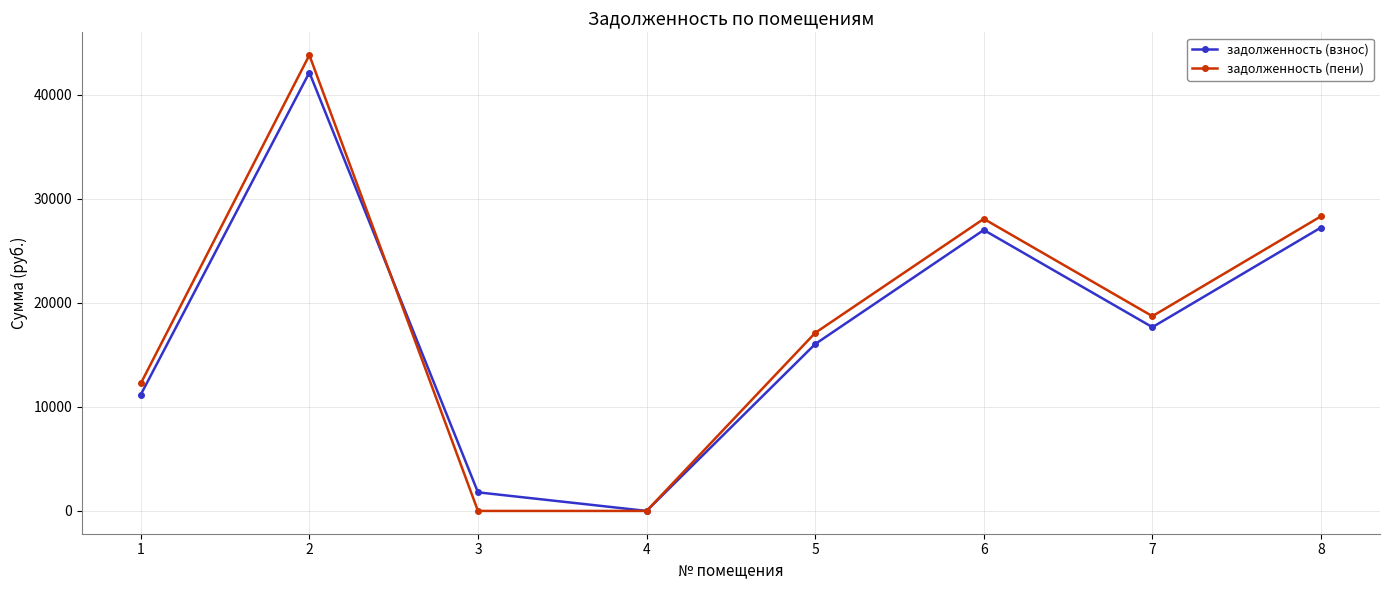

True or false: задолженность (пени) has a value of 0.0 at 3.

True